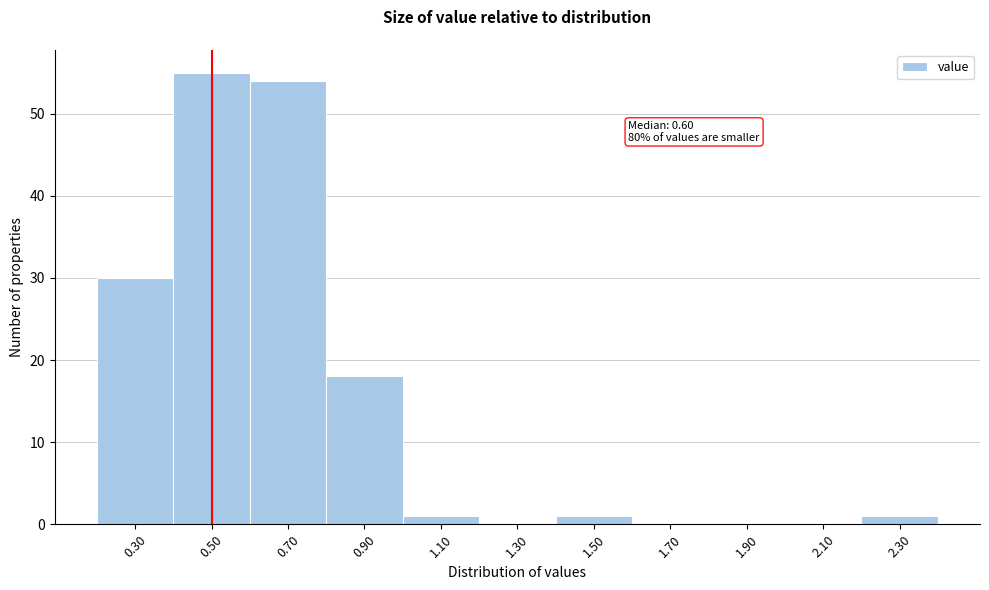

Reading left to right, transcribe all the data shown in this chart.

0.30=30	0.50=55	0.70=54	0.90=18	1.10=1	1.30=0	1.50=1	1.70=0	1.90=0	2.10=0	2.30=1